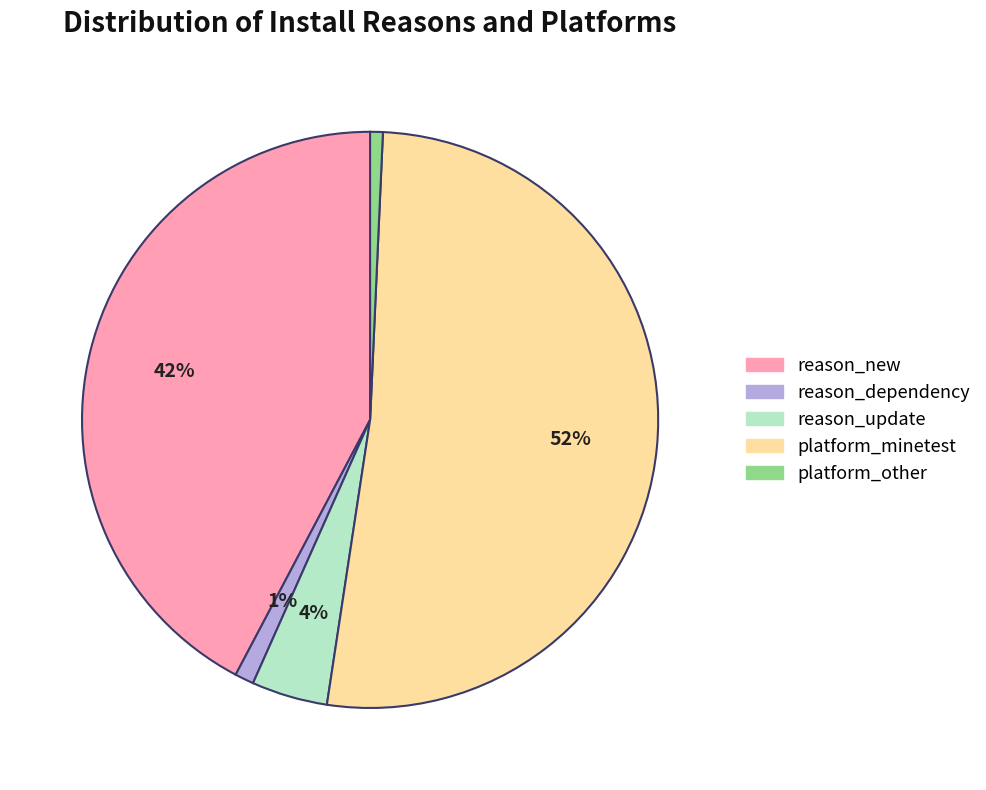

To the nearest percent, what is the average slice percentage?

20%